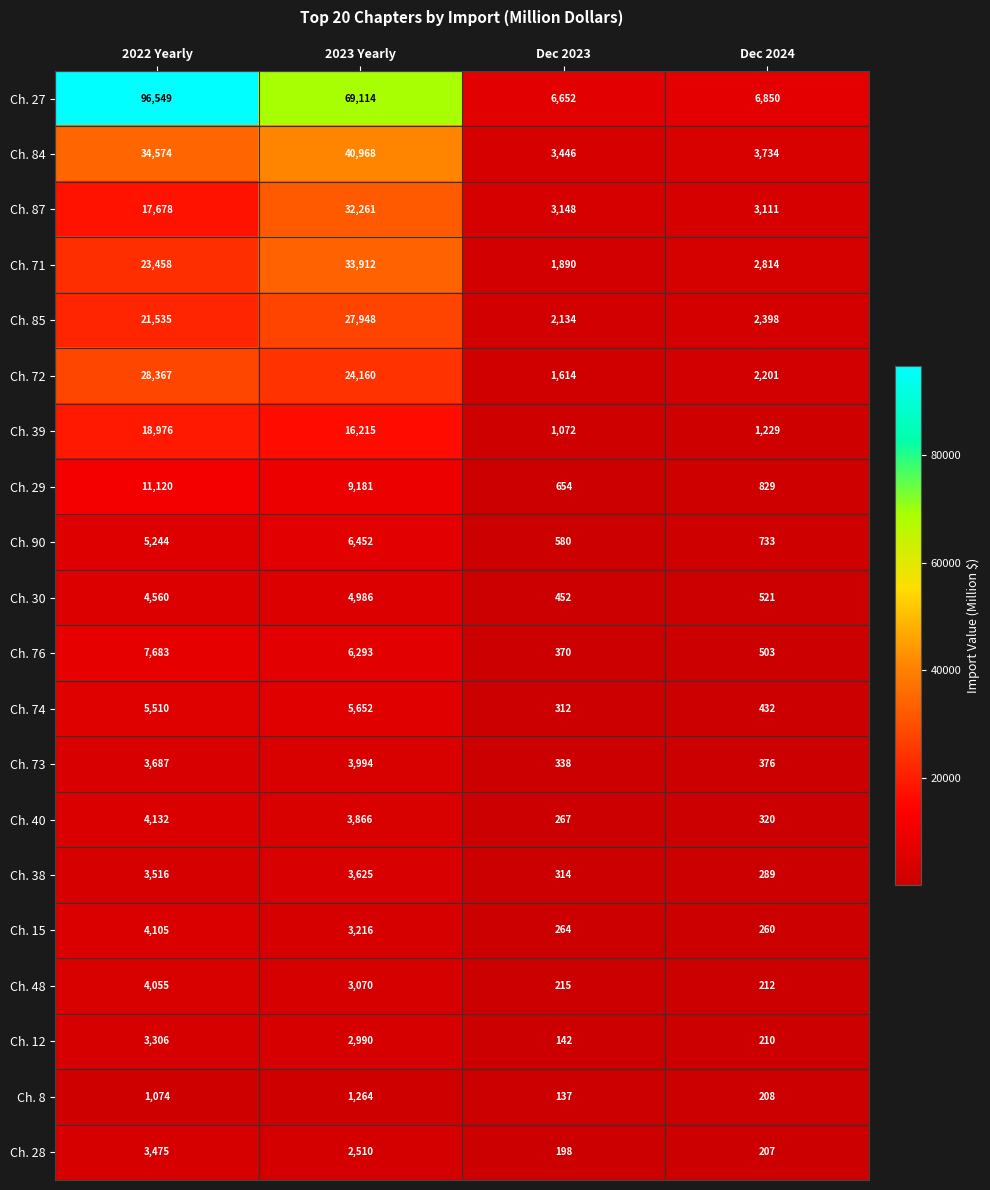

Rank the series at 2023 Yearly from highest to lowest value.

Ch. 27, Ch. 84, Ch. 71, Ch. 87, Ch. 85, Ch. 72, Ch. 39, Ch. 29, Ch. 90, Ch. 76, Ch. 74, Ch. 30, Ch. 73, Ch. 40, Ch. 38, Ch. 15, Ch. 48, Ch. 12, Ch. 28, Ch. 8